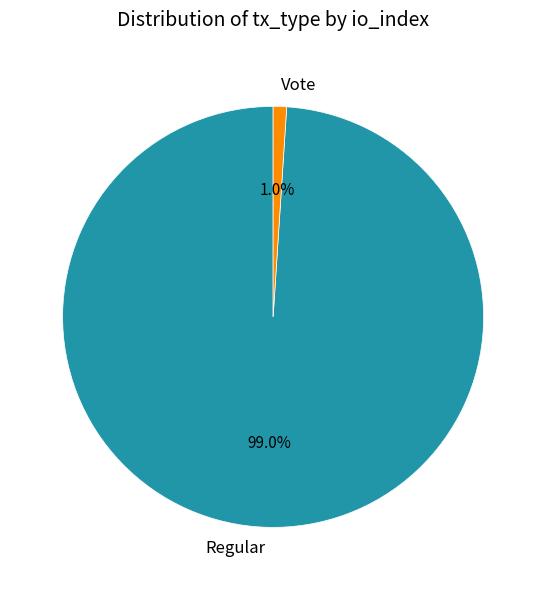

Which has a higher value, Vote or Regular?

Regular